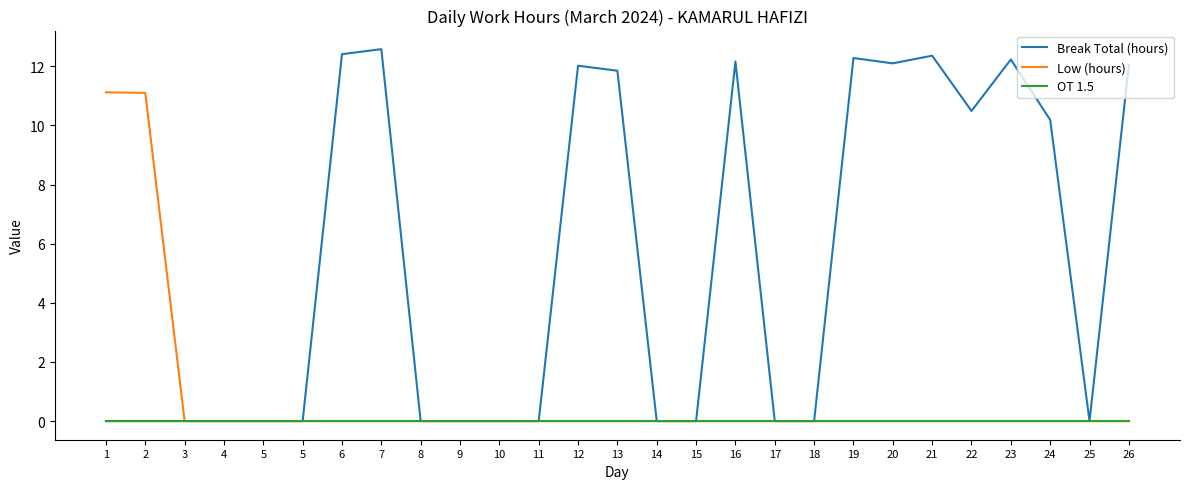

What is the total value across all series at 1?

11.1